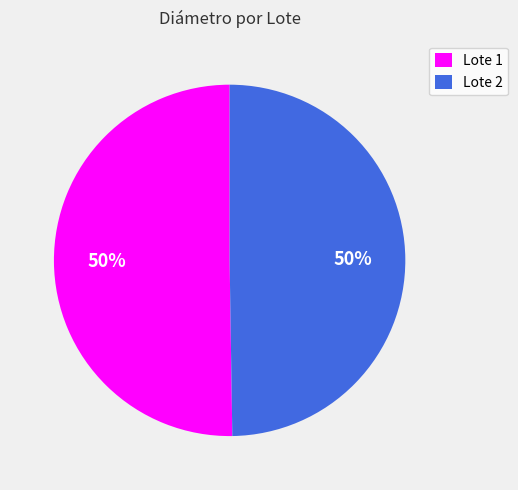

Is it true that Lote 2 is 43% of the pie?

False